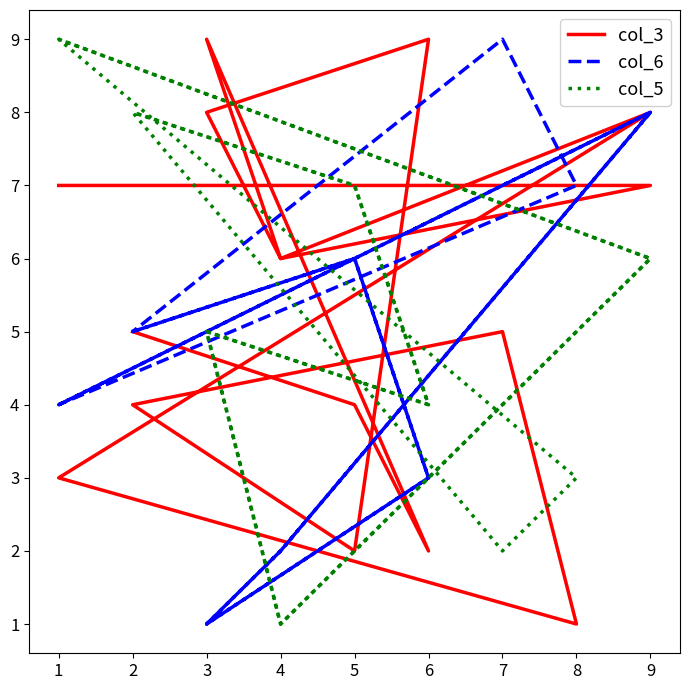

What are all the series names shown in the legend?

col_3, col_6, col_5